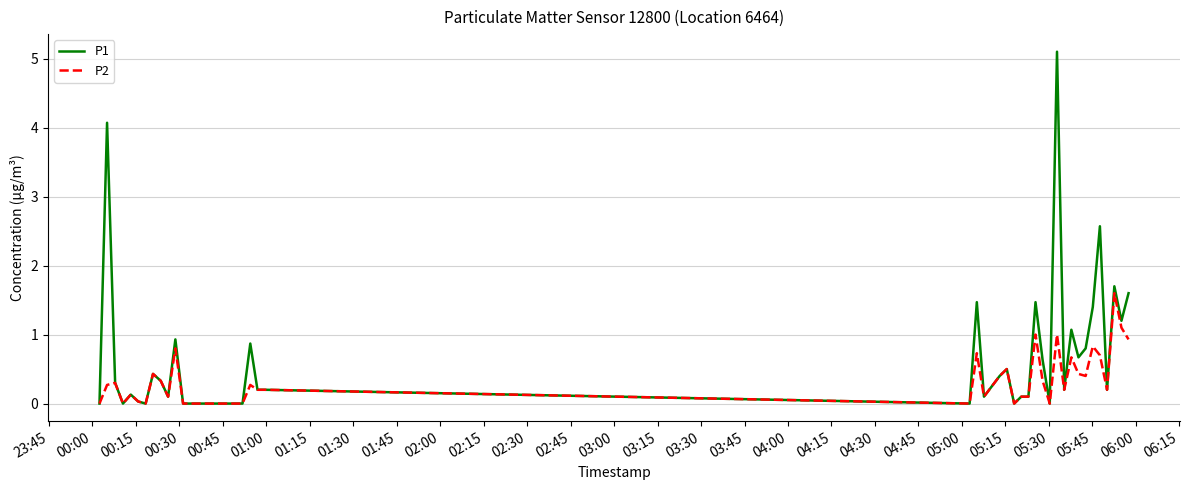

List the series in order of their peak value, lowest first.

P2, P1